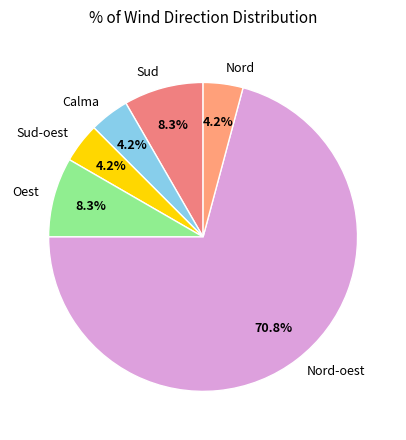

Count the number of slices in the pie.

6